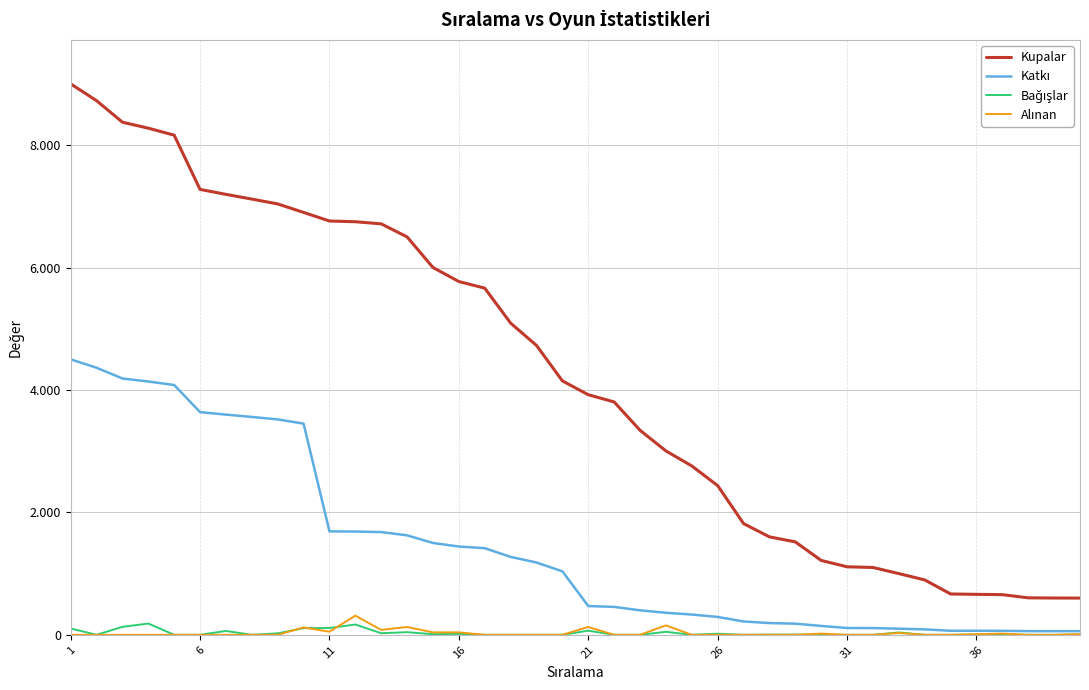

True or false: Bağışlar and Katkı cross at least once.

False